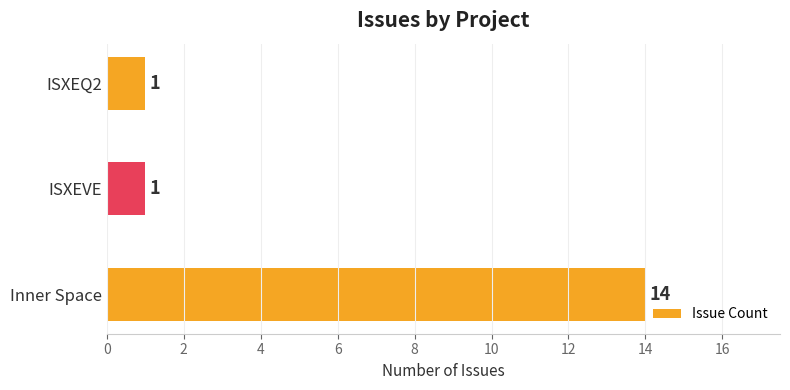

What is the greatest value displayed?

14